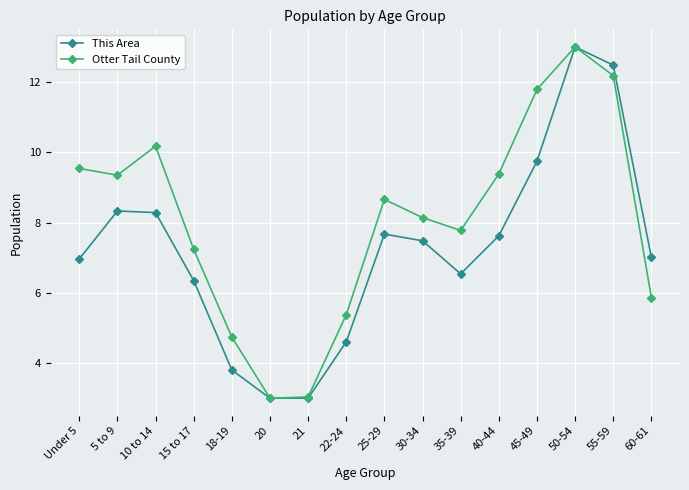

True or false: This Area has a value of 4.3 at 60-61.

False